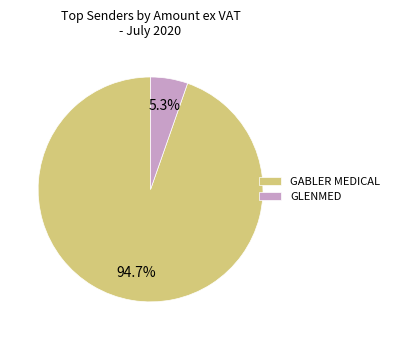

Rank the categories by value from highest to lowest.

GABLER MEDICAL, GLENMED